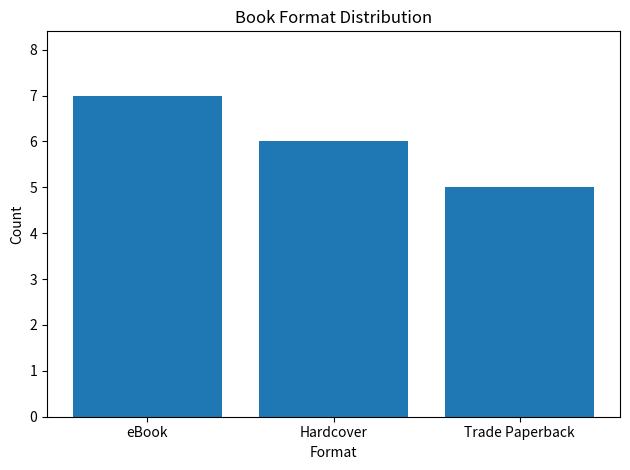

Count the values in the range 5 to 7.

3